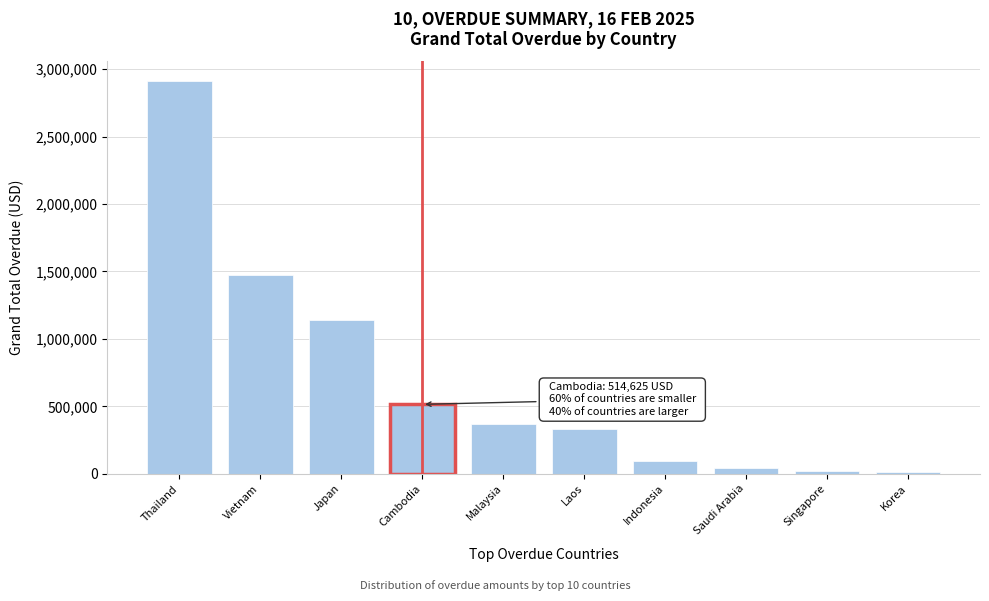

True or false: the data shows 96274.9 at Indonesia.

True